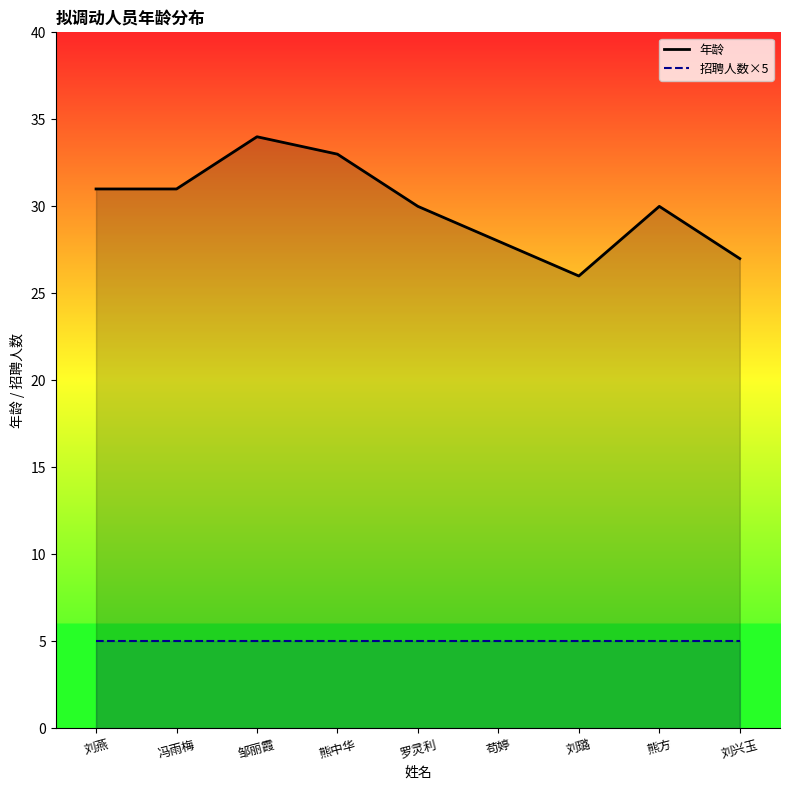

What is the difference between the highest and lowest values at 冯雨梅?

26